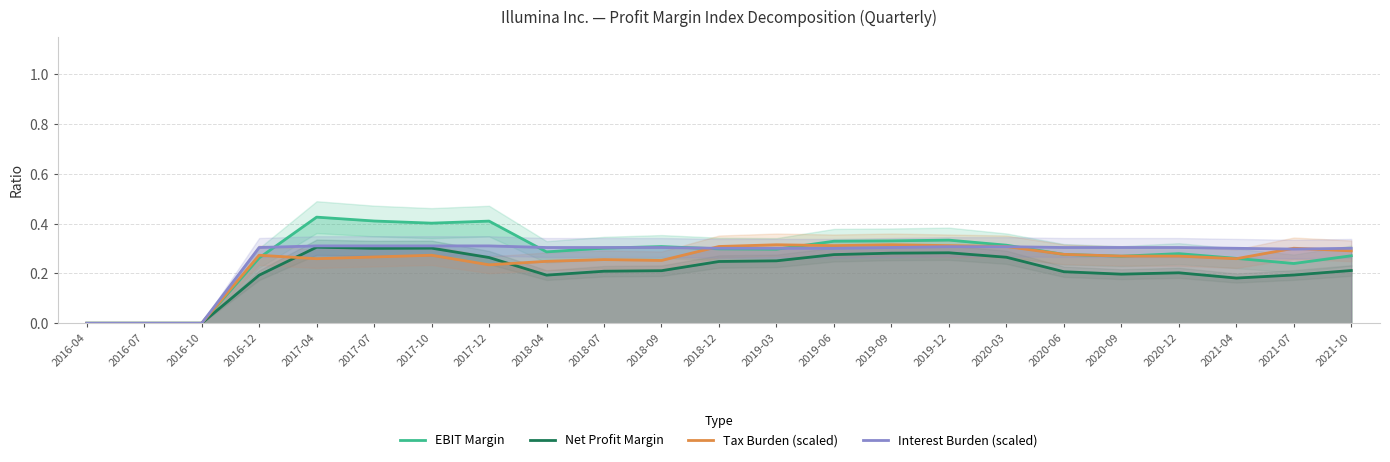

Between which two adjacent categories do Tax Burden (scaled) and Interest Burden (scaled) first intersect?

2018-09 and 2018-12